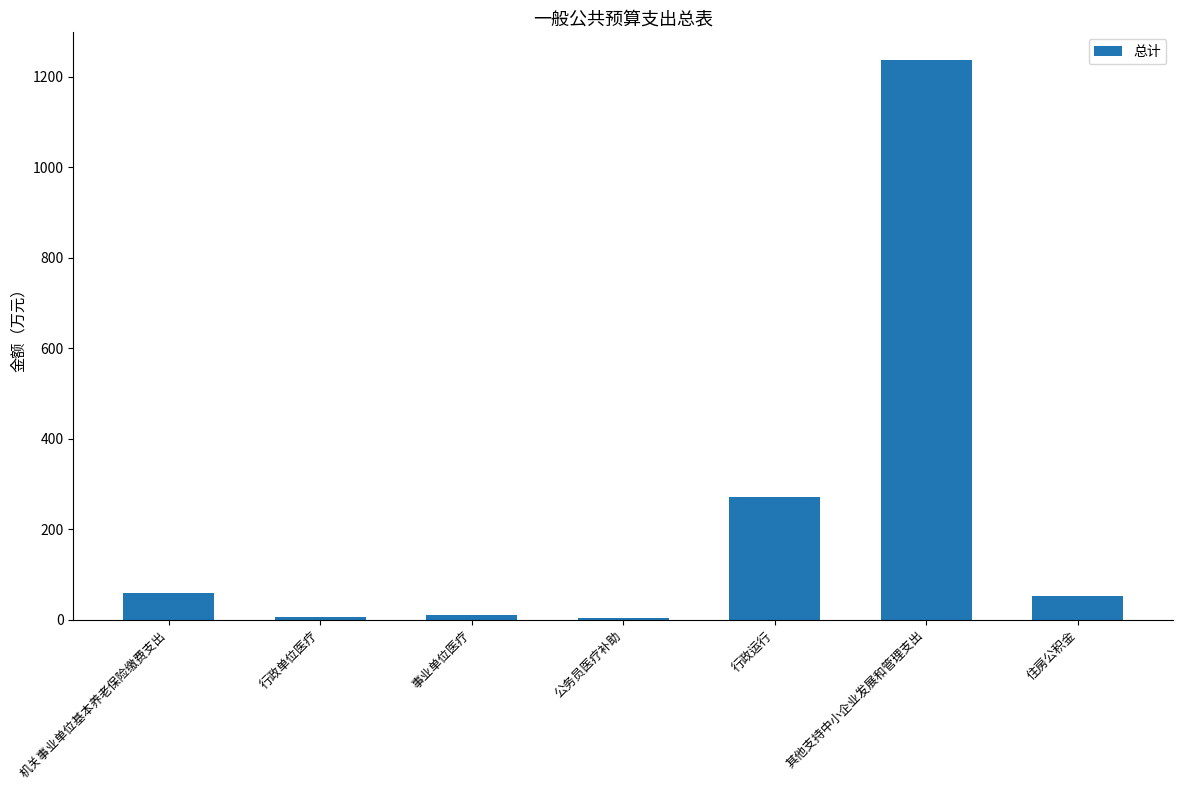

What is the sum of all values?

1639.7